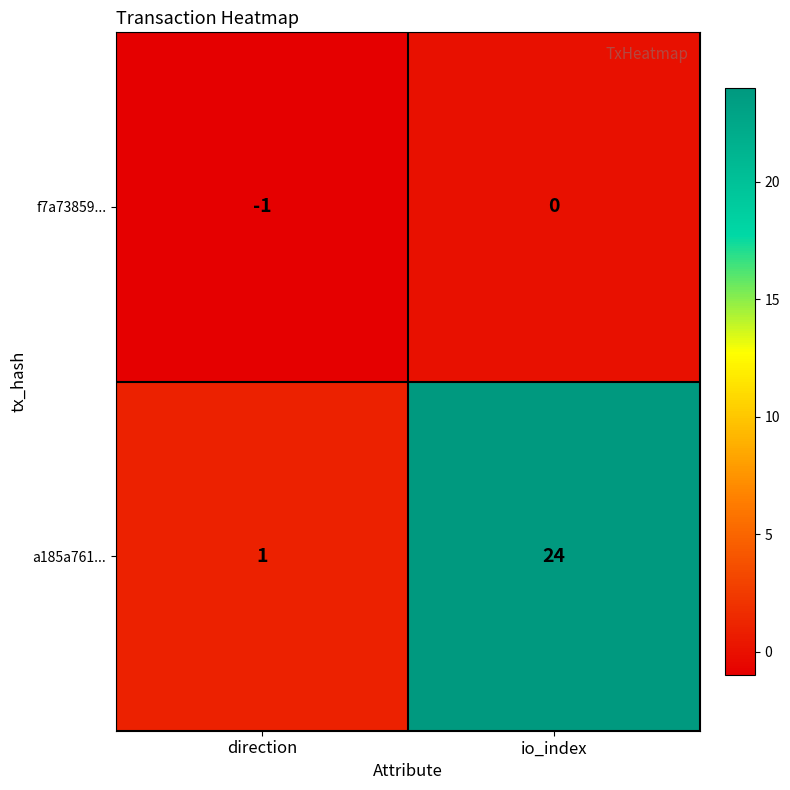

At which label is a185a761... closest to 12?

direction